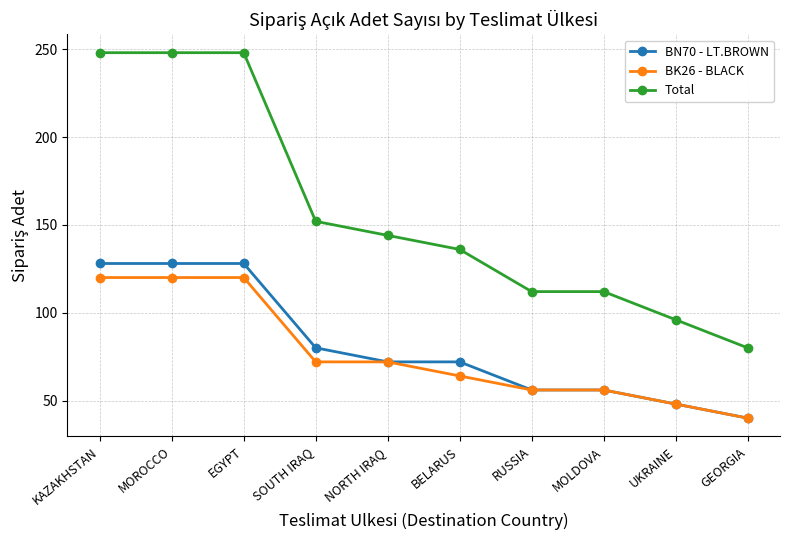

What is the spread (max minus min) of values at UKRAINE?

48